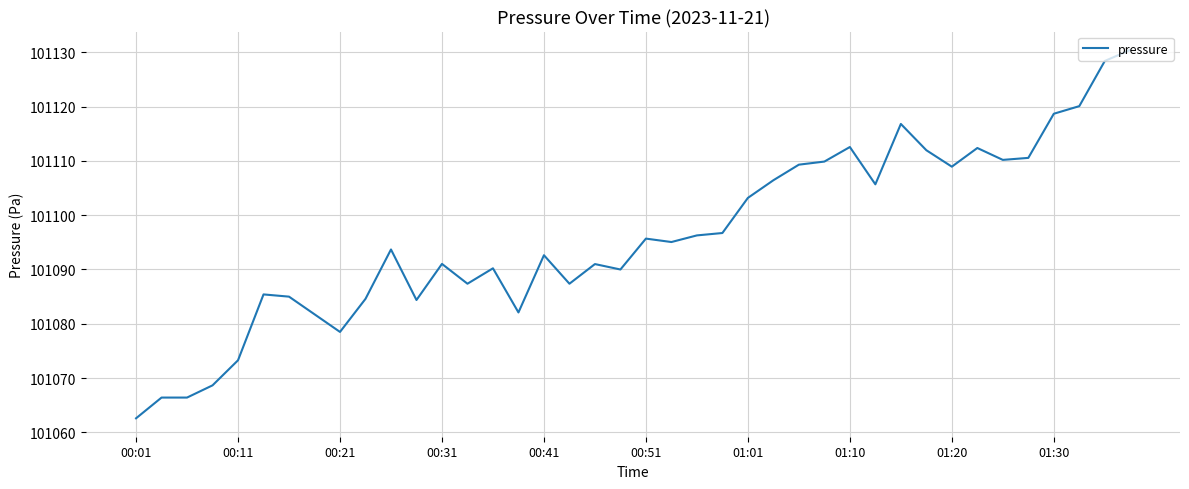

What is the greatest value displayed?

101130.4